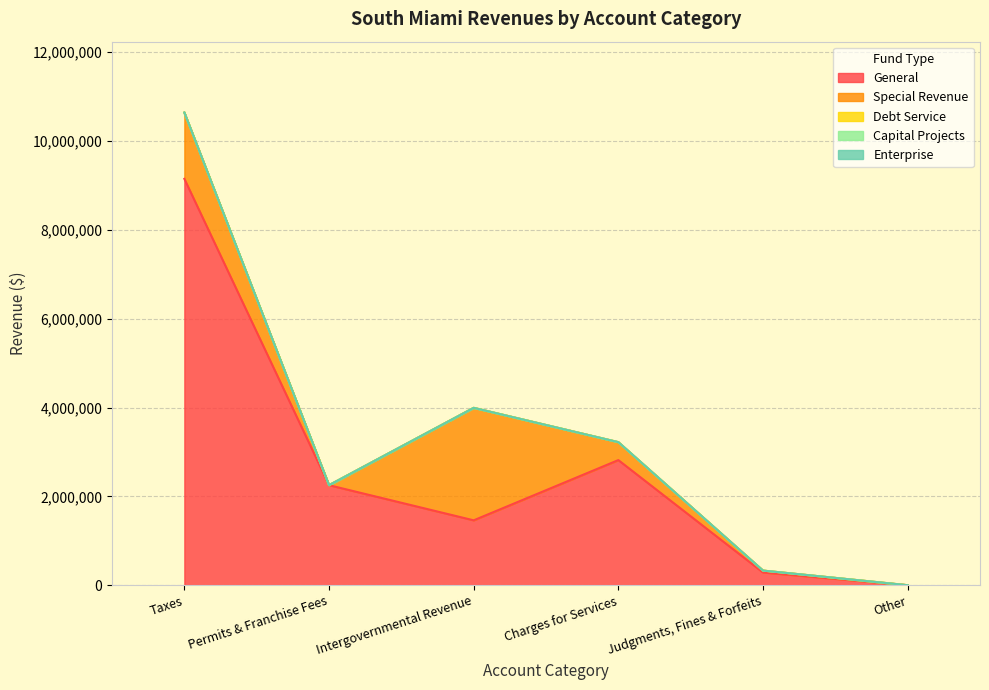

Does the chart have visible grid lines?

Yes